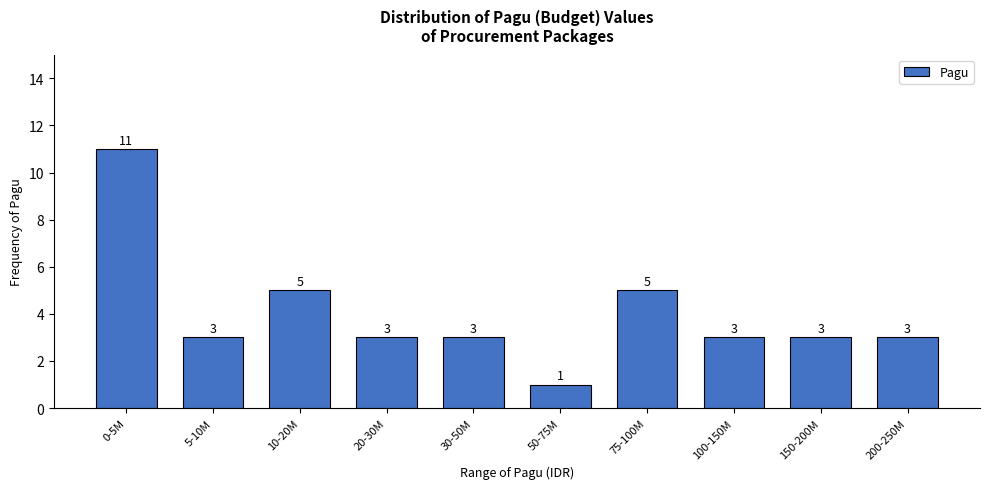

Reading left to right, what are all the values shown in this chart?

0-5M=11	5-10M=3	10-20M=5	20-30M=3	30-50M=3	50-75M=1	75-100M=5	100-150M=3	150-200M=3	200-250M=3